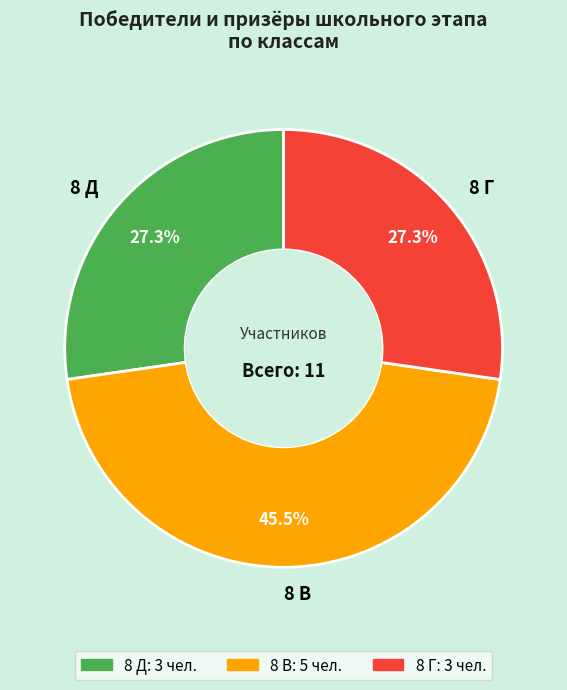

Is the sum of 8 Д and 8 Г greater than half?

Yes